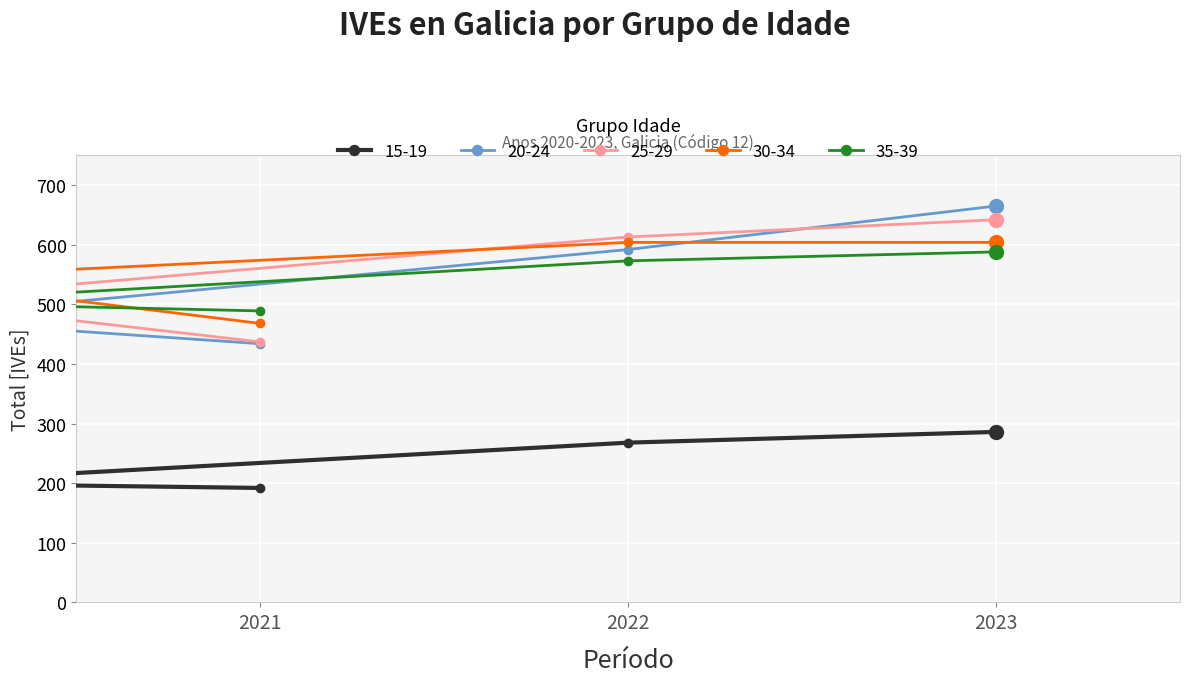

What is the difference between the maximum and minimum values in the 30-34 series?

136